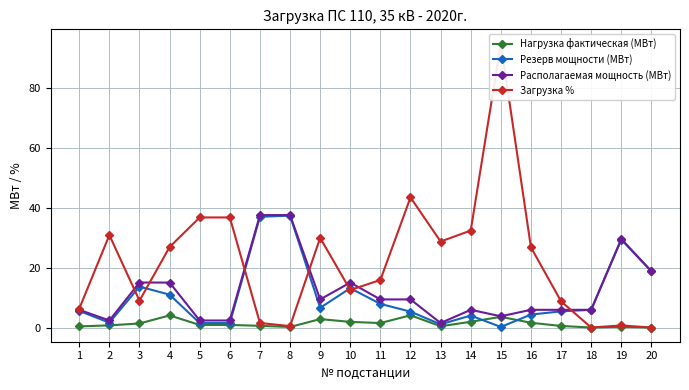

Reading right to left, transcribe all the data shown in this chart.

Нагрузка фактическая (МВт): 0.0	0.2	0.0	0.5	1.6	3.6	1.9	0.4	4.1	1.5	1.9	2.8	0.2	0.6	0.9	0.9	4.0	1.3	0.7	0.4
Резерв мощности (МВт): 18.8	29.4	5.9	5.4	4.3	0.2	4.0	1.1	5.3	7.9	13.2	6.6	37.4	37.0	1.5	1.5	11.0	13.7	1.6	5.5
Располагаемая мощность (МВт): 18.8	29.6	5.9	5.9	5.9	3.8	5.9	1.5	9.4	9.4	15.0	9.4	37.6	37.6	2.4	2.4	15.0	15.0	2.4	5.9
Загрузка %: 0.0	0.7	0.0	8.8	26.8	95.0	32.4	28.8	43.5	15.9	12.5	30.0	0.5	1.5	36.8	36.8	26.9	9.0	30.9	6.3